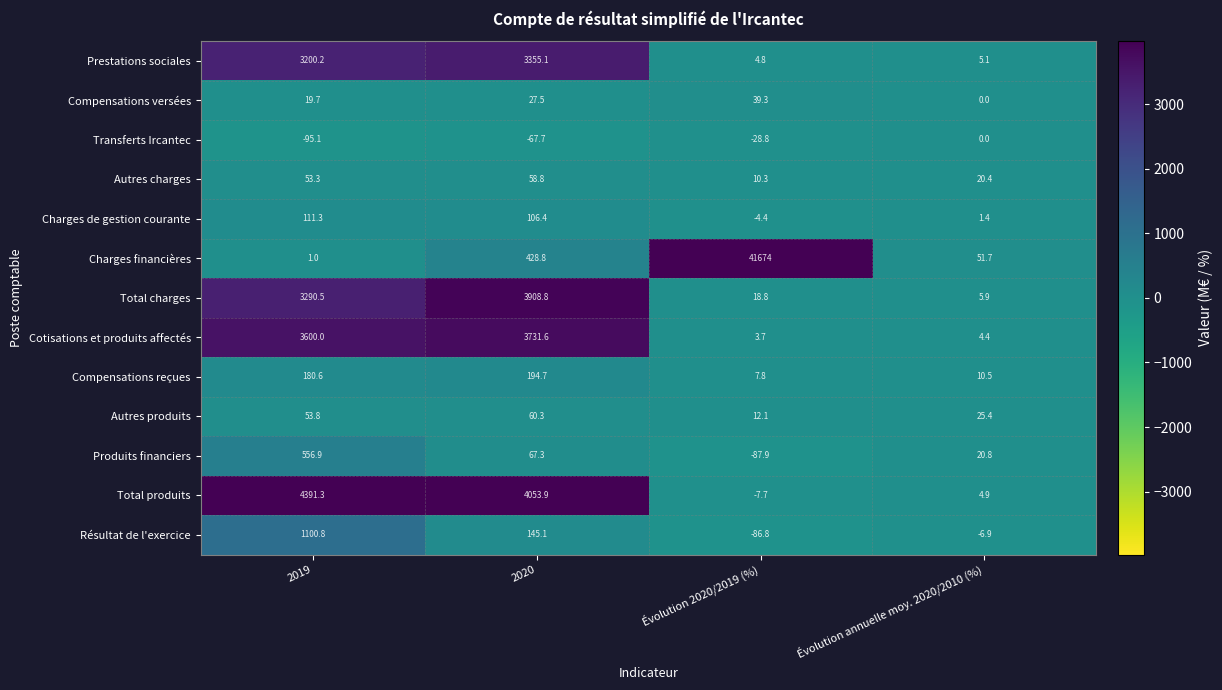

Which series has the largest total across all categories?

Charges financières